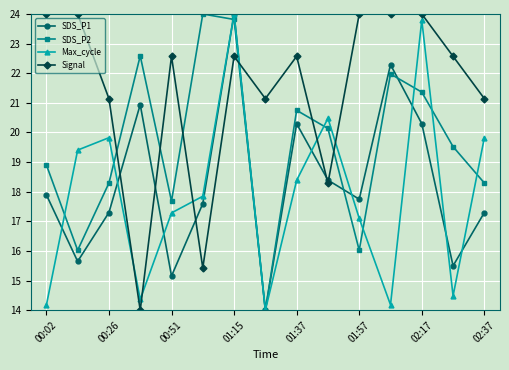

What is the minimum value shown in the chart?

14.0